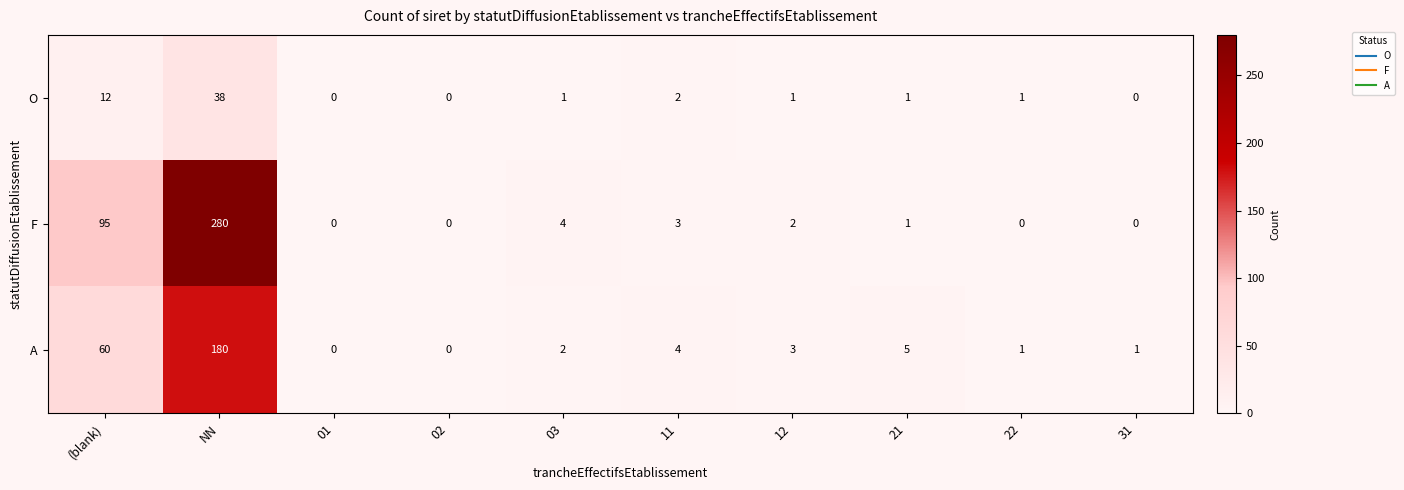

What is the approximate value of F at (blank)?

95